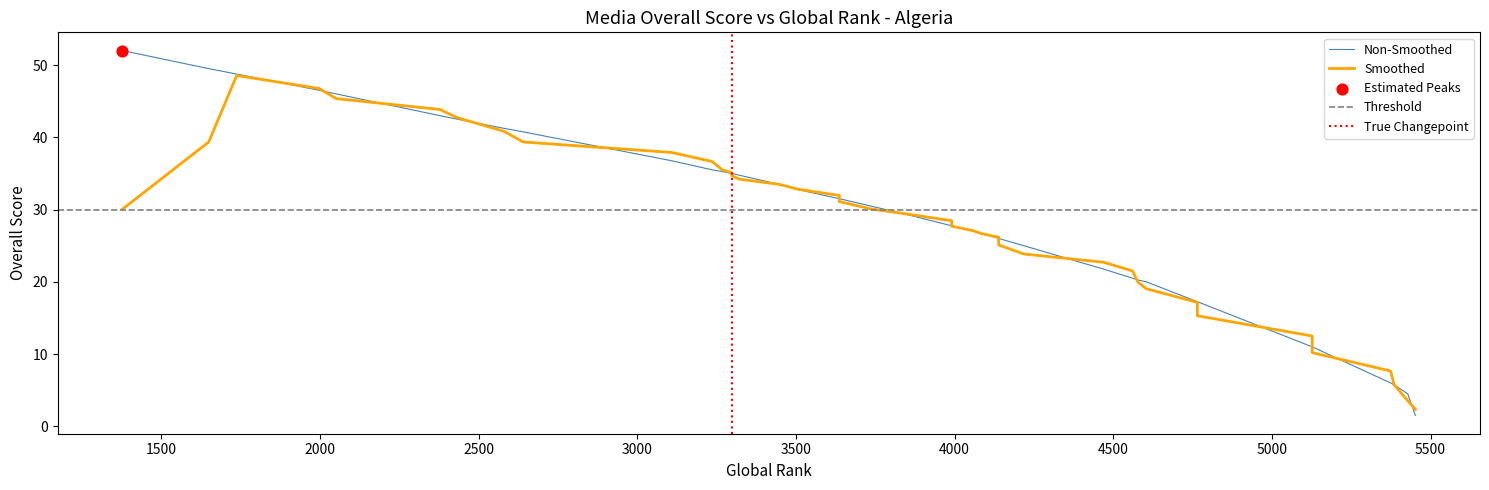

What is the change in value from 7 to 22?

-15.2